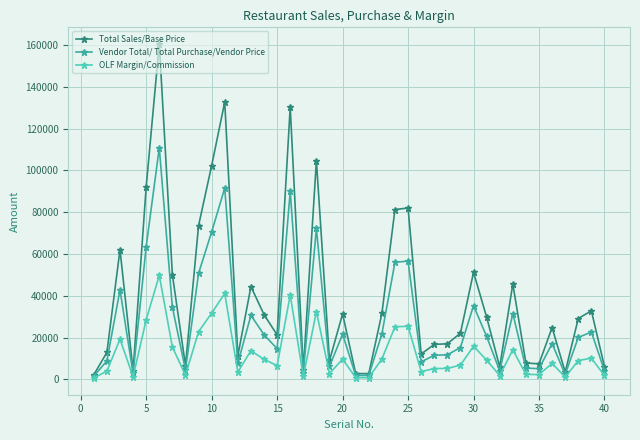

What is the value of the Vendor Total/ Total Purchase/Vendor Price point at the 30th from the left?

35353.1